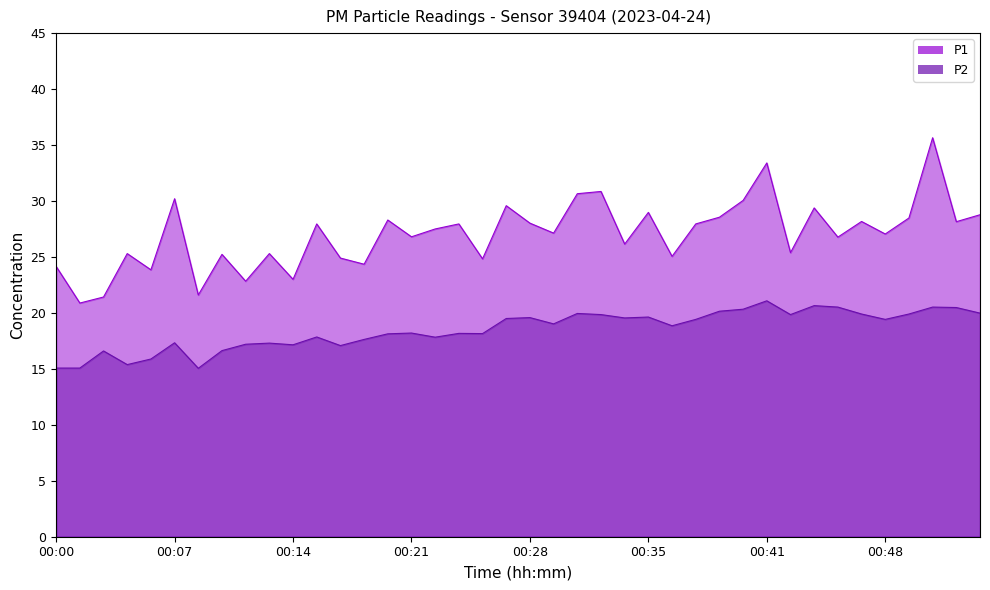

True or false: P1 has a value of 27.9 at 00:15.

True